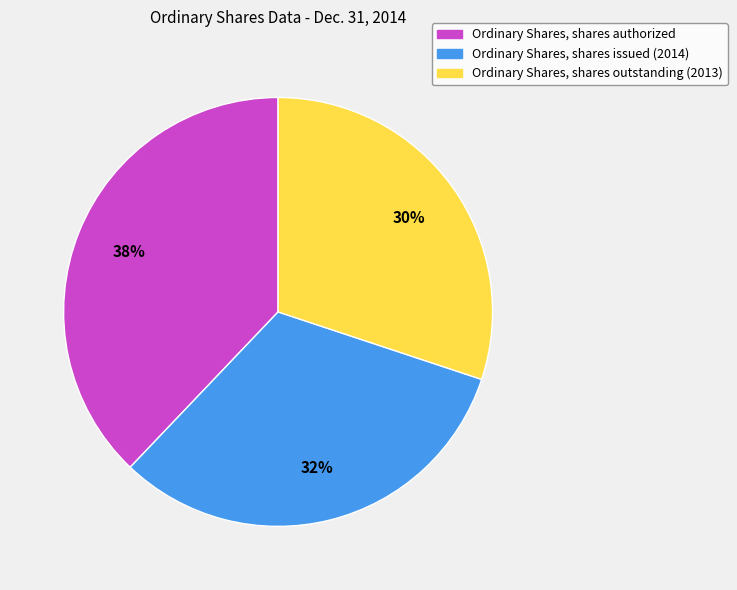

Which category has the biggest portion of the pie?

Ordinary Shares, shares authorized